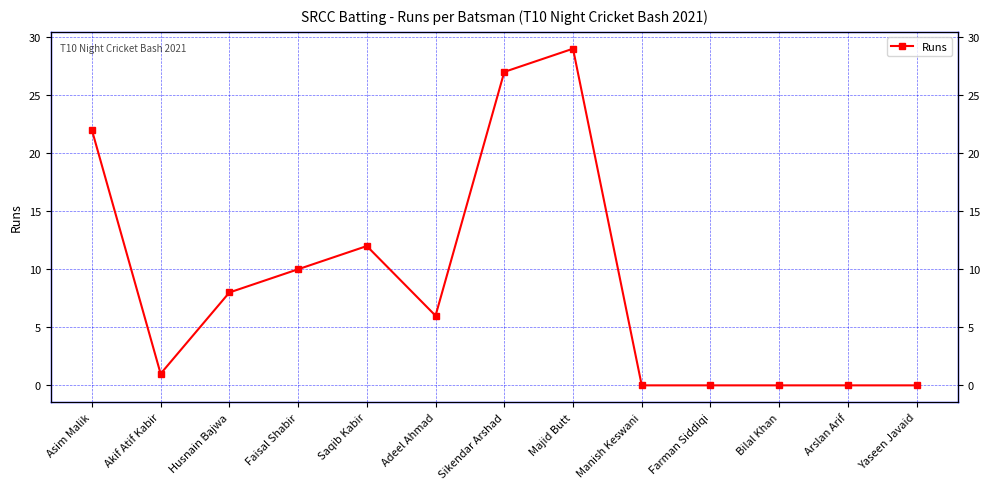

List the labels in order of value, smallest first.

Manish Keswani, Farman Siddiqi, Bilal Khan, Arslan Arif, Yaseen Javaid, Akif Atif Kabir, Adeel Ahmad, Husnain Bajwa, Faisal Shabir, Saqib Kabir, Asim Malik, Sikendar Arshad, Majid Butt